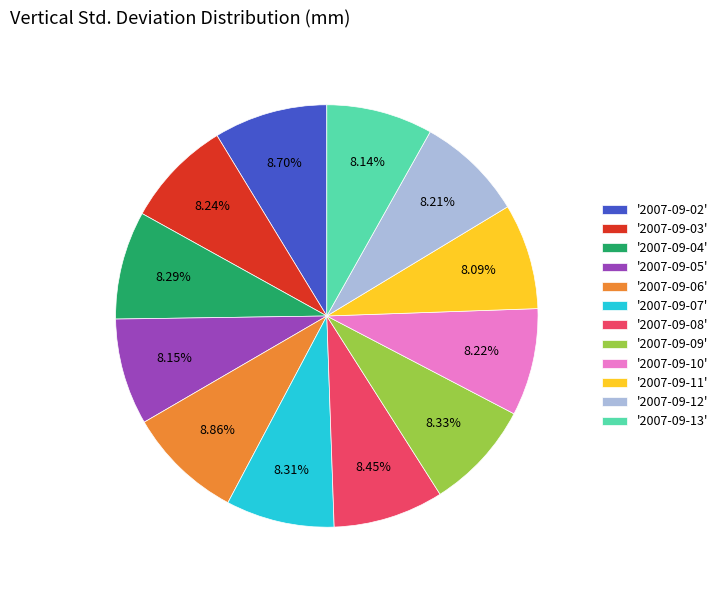

What is the ratio of the value at '2007-09-09' to the value at '2007-09-07'?

1.0